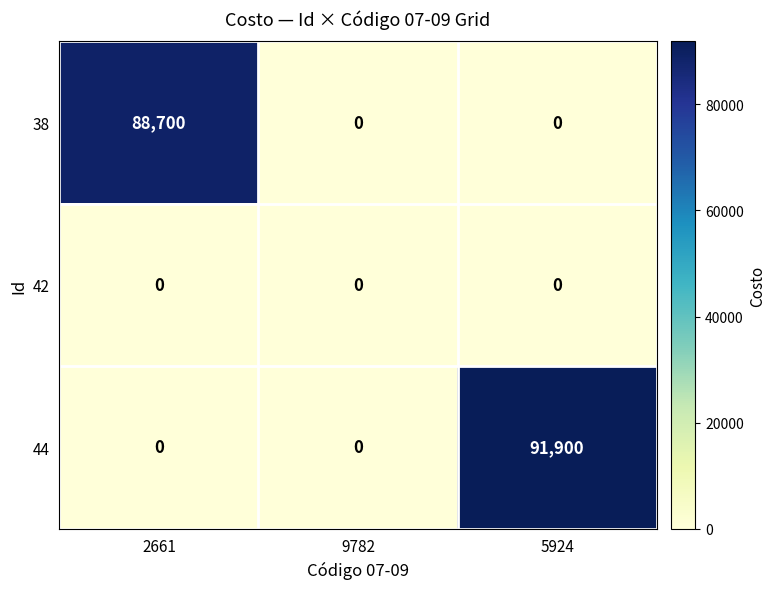

Which series has the largest total across all categories?

44